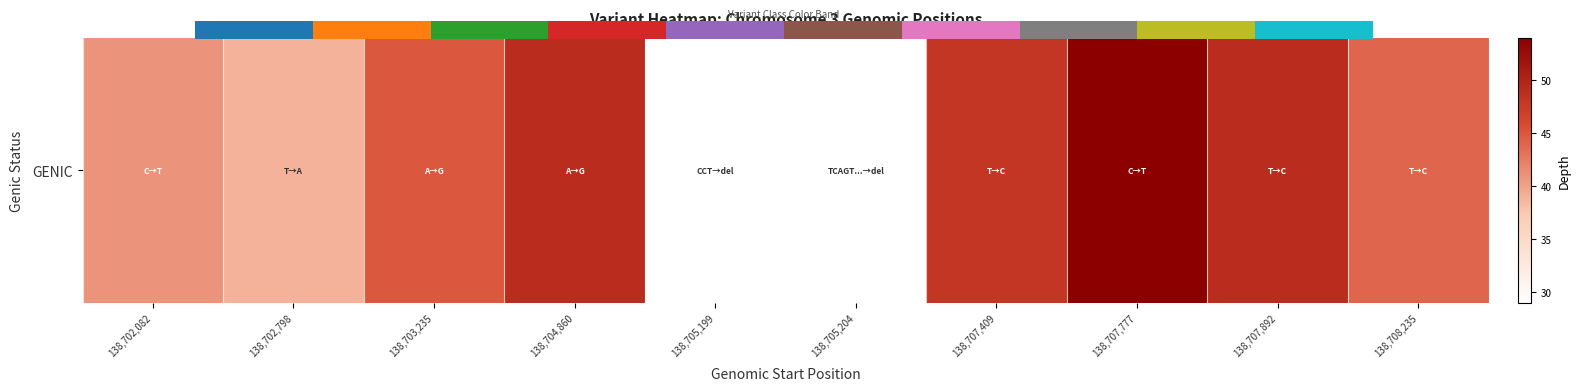

How many data points does each series have?

10